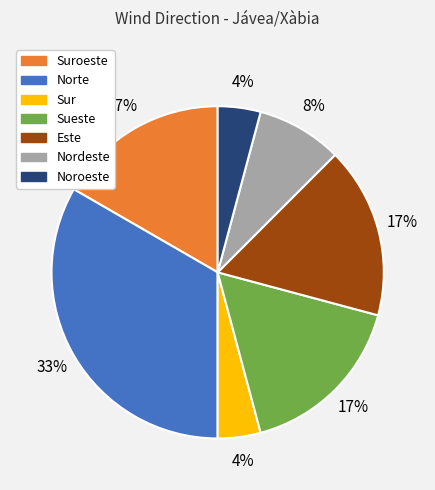

To the nearest percent, what is the difference between the largest and smallest slice percentages?

29%